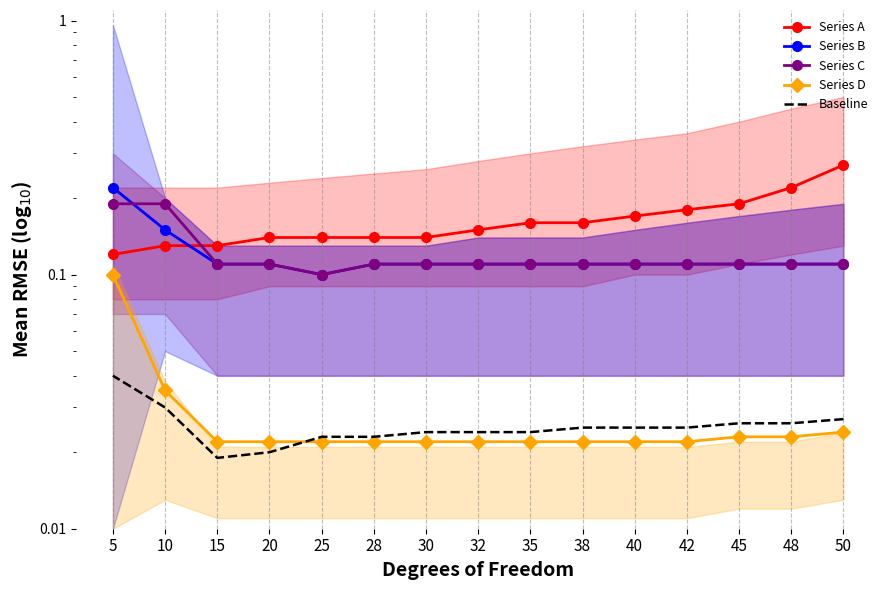

True or false: Series C and Series A cross at least once.

True